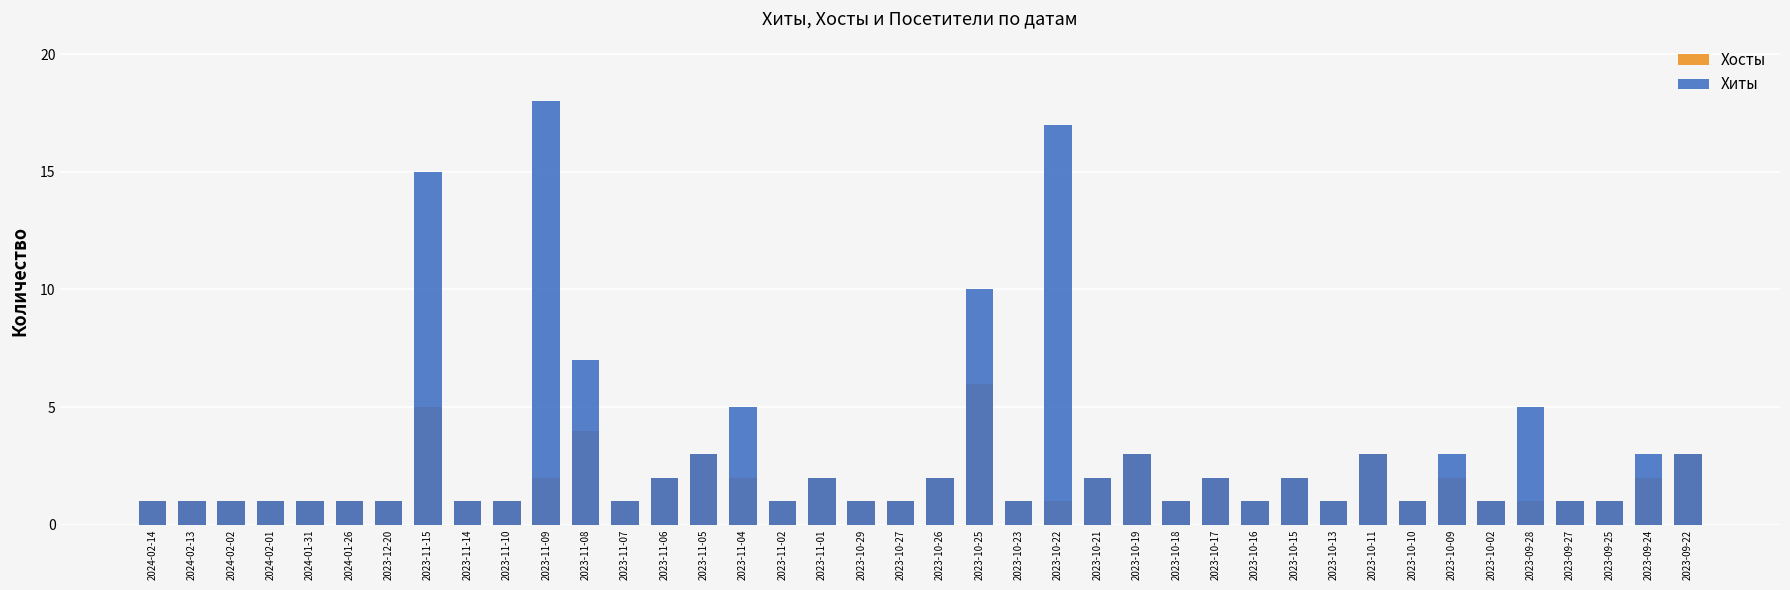

Is the value of Хосты at 2023-10-17 greater than the value of Хиты at 2023-11-05?

No